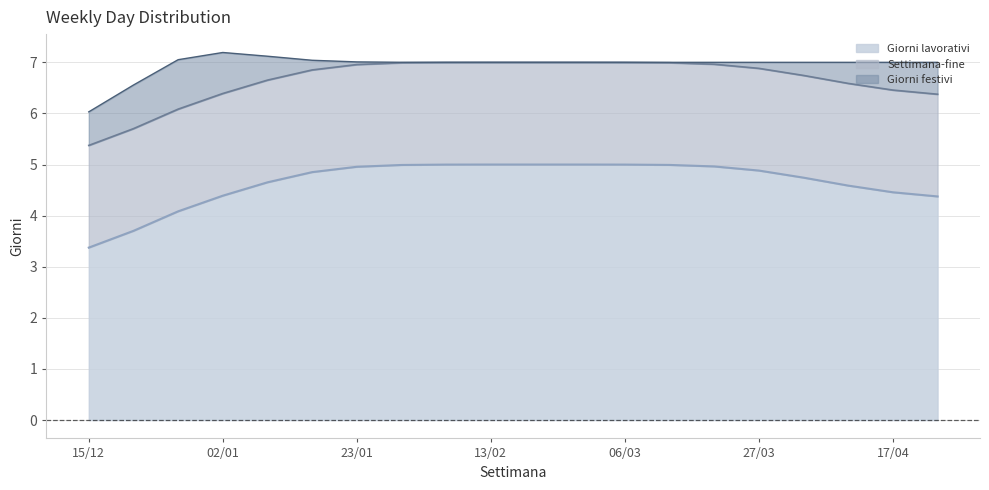

The value of Giorni lavorativi at 17/04 is 6.1. True or false?

False